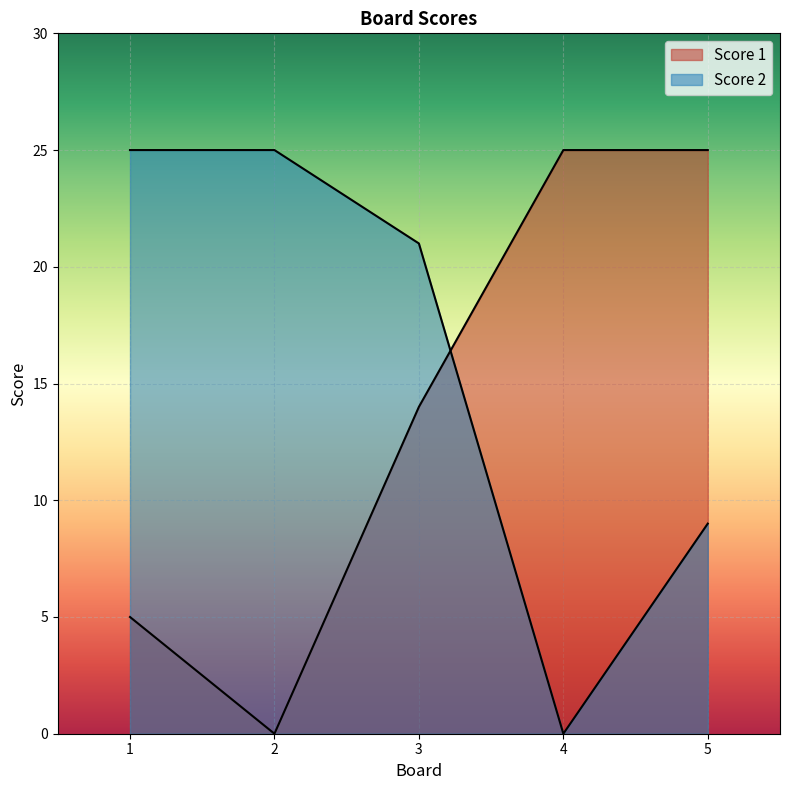

True or false: Score 2 has more than 2 points higher than both neighbors.

False